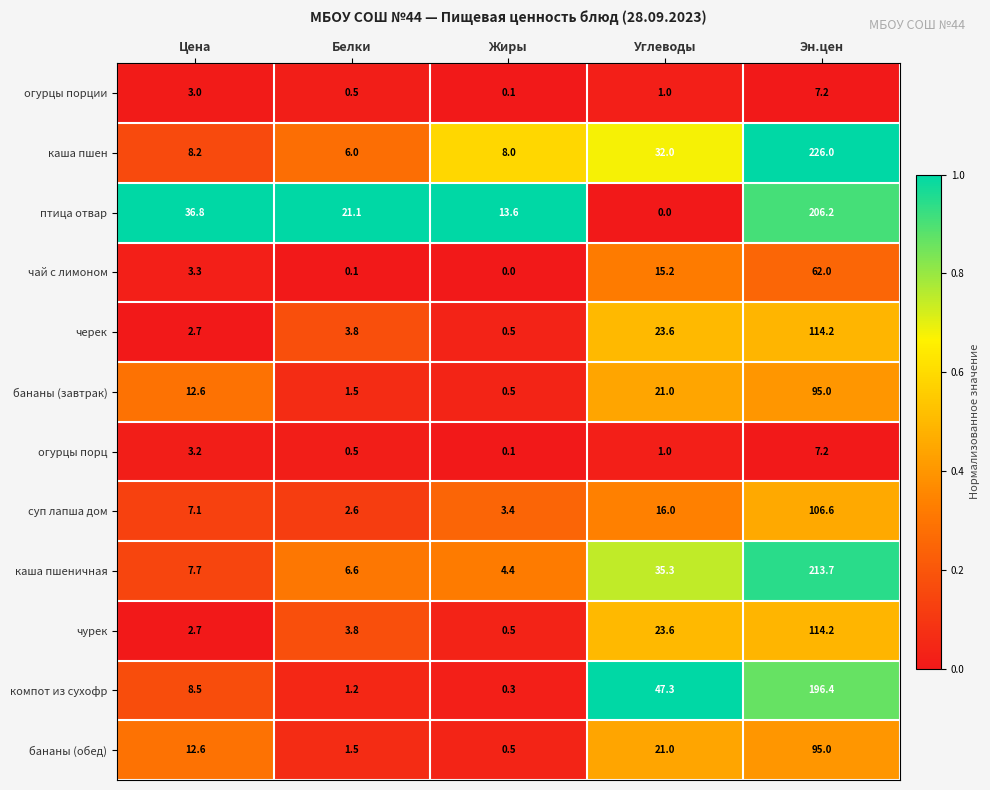

At which label does каша пшен reach its minimum?

Белки